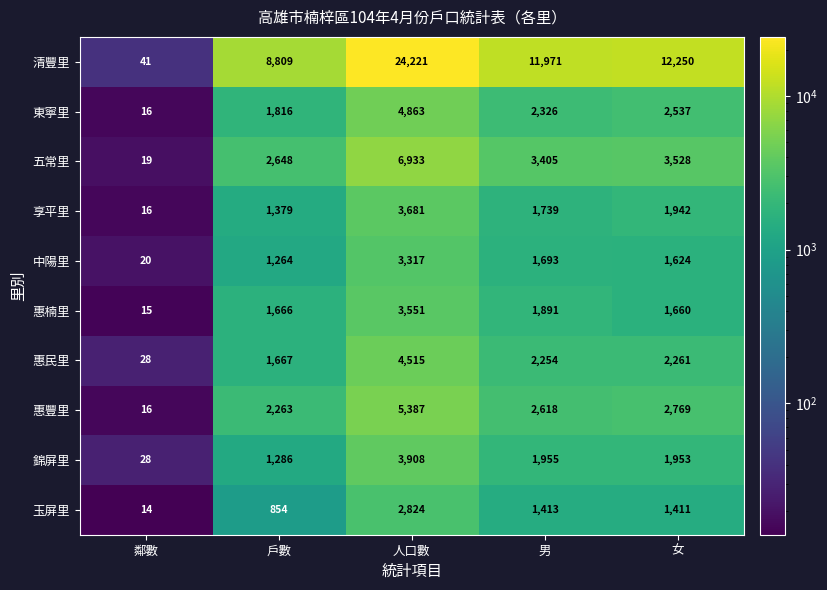

What is the sum of the 五常里 values at 人口數 and 女?

10461